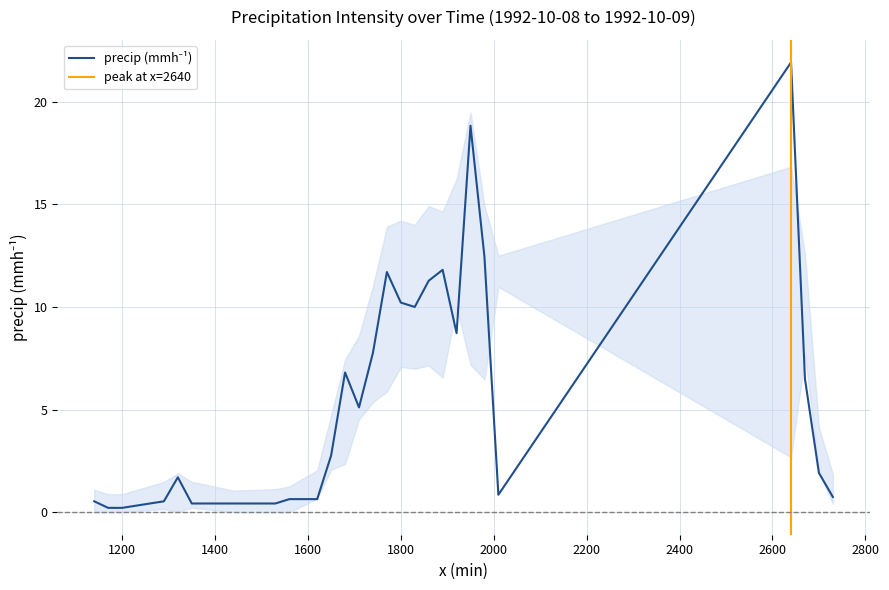

Approximately how many times larger is the value at 20:30 compared to 05:00?

0.8